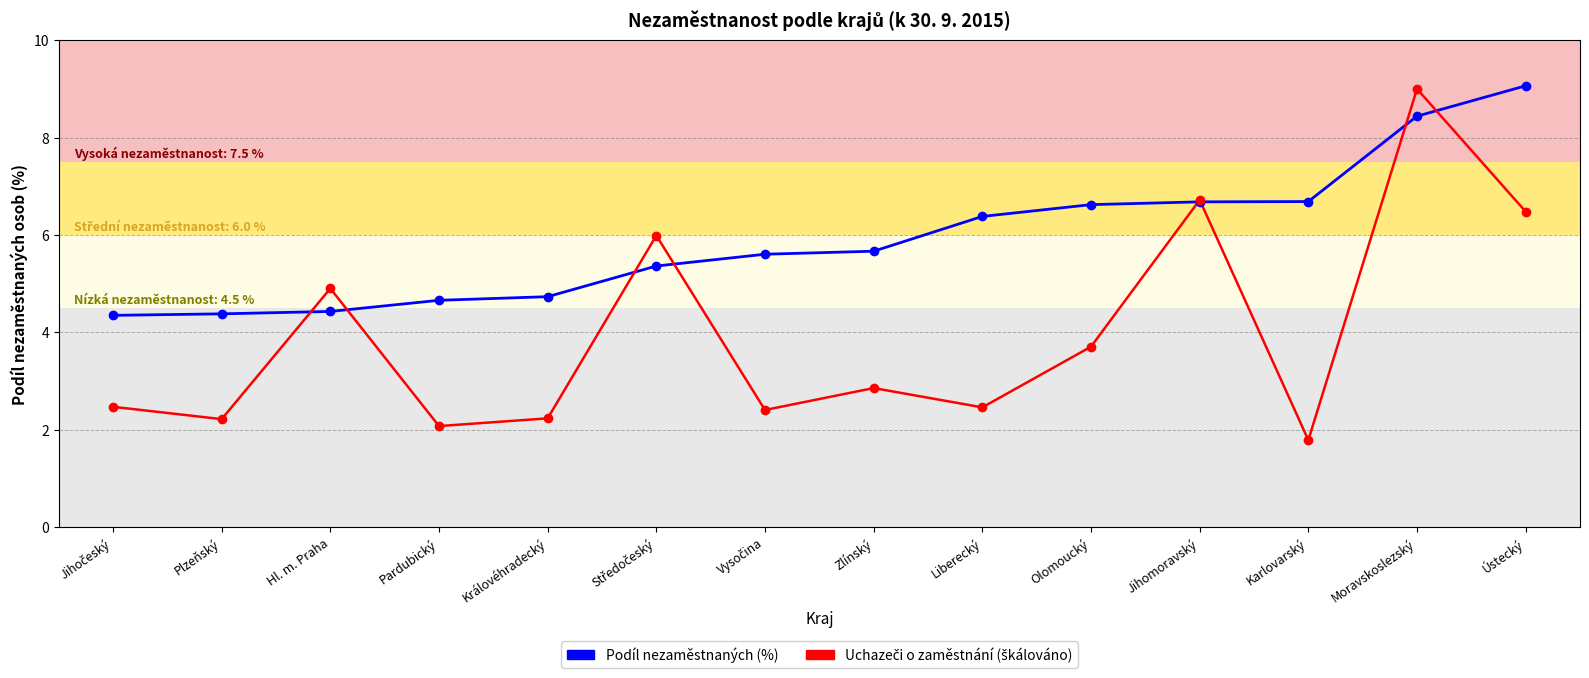

What is the minimum value for Podíl nezaměstnaných (%)?

4.3